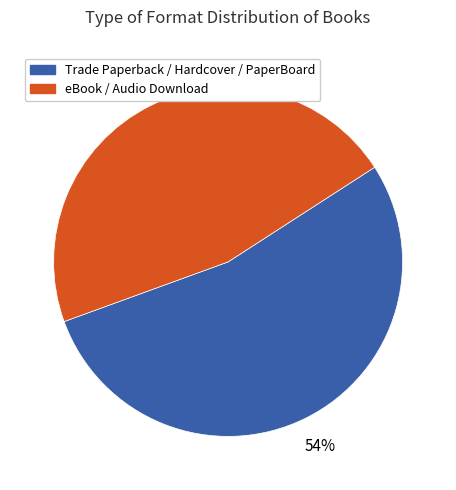

To the nearest percent, what is the average slice percentage?

50%